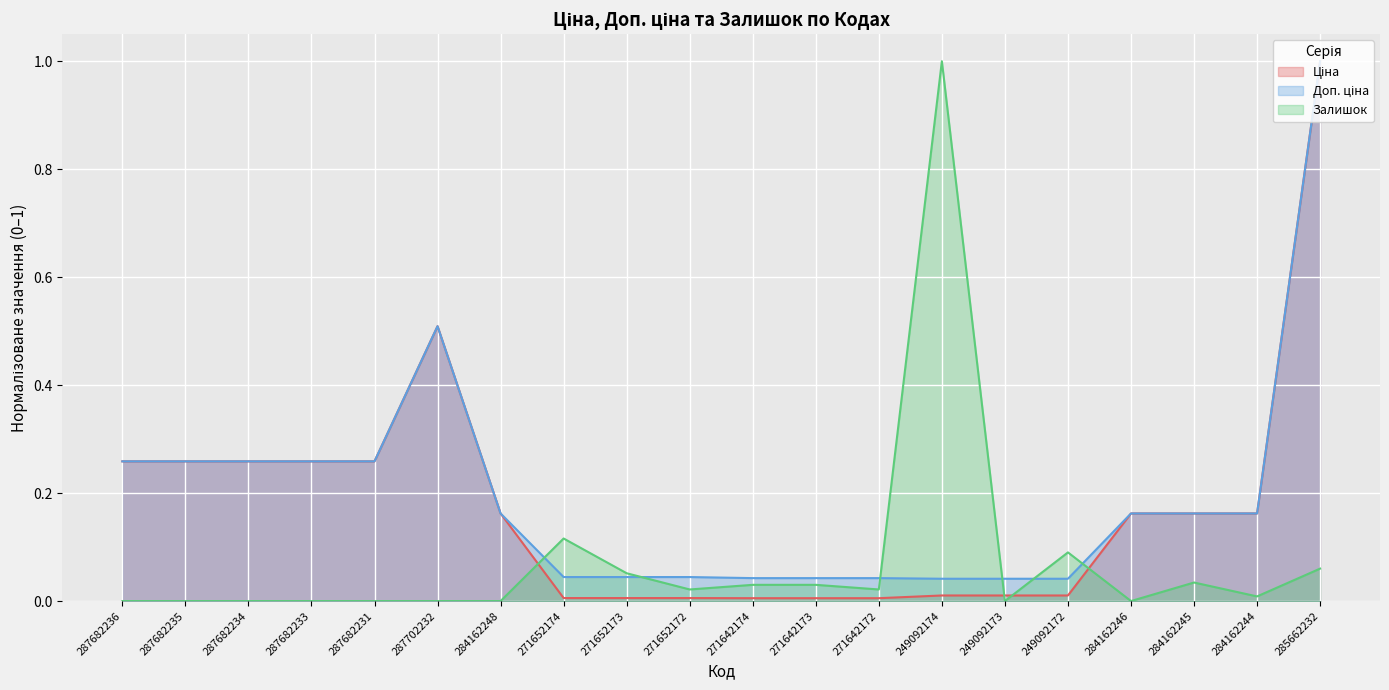

The value of Ціна at 287702232 is 0.9. True or false?

False